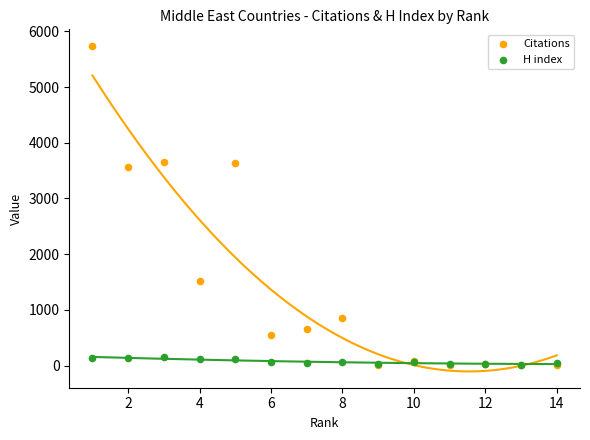

In the Citations series, what Y value is closest to 2876?

3563